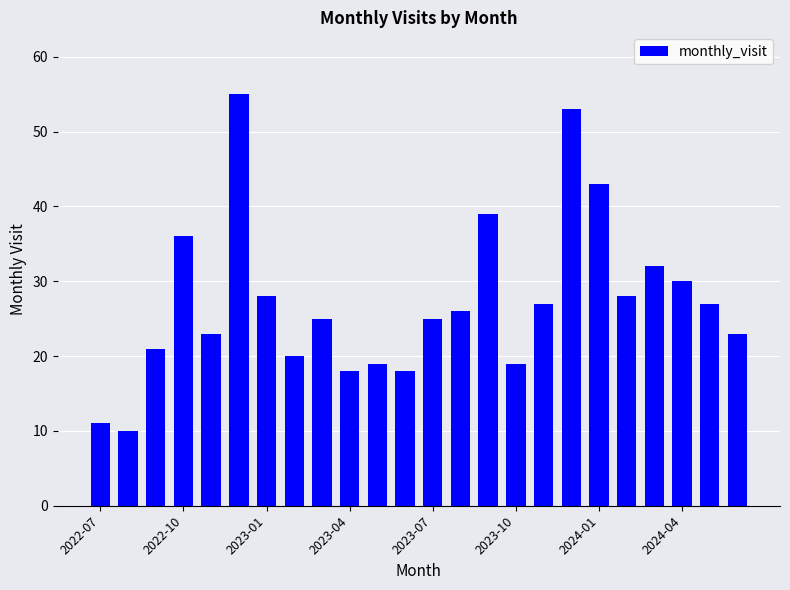

What is the sum of all values?

656